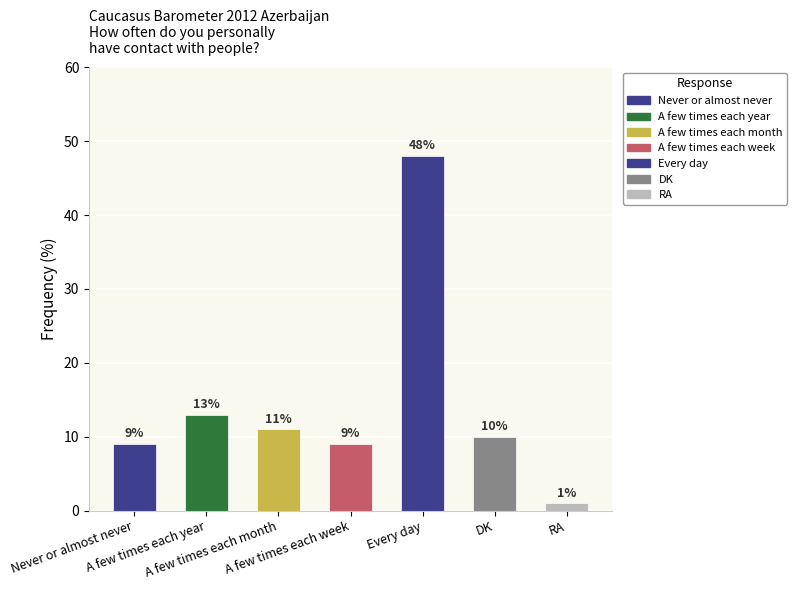

What position from the right is DK?

2